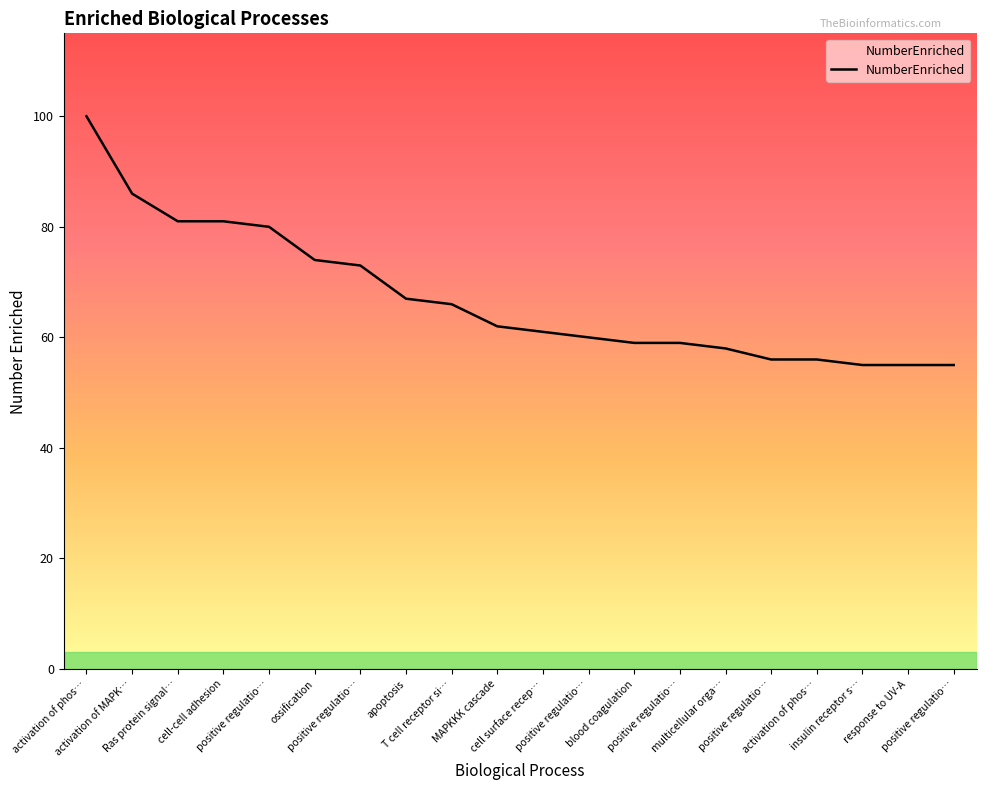

What is the average value?

67